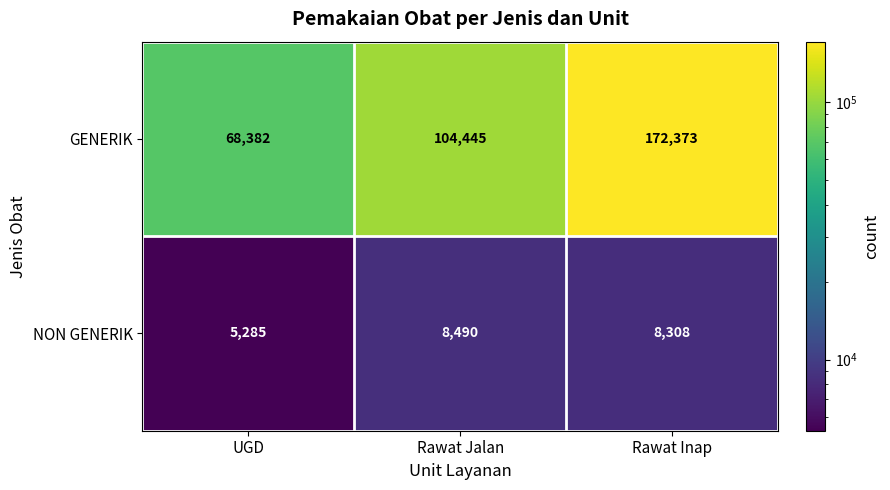

Rank the categories by GENERIK value from highest to lowest.

Rawat Inap, Rawat Jalan, UGD